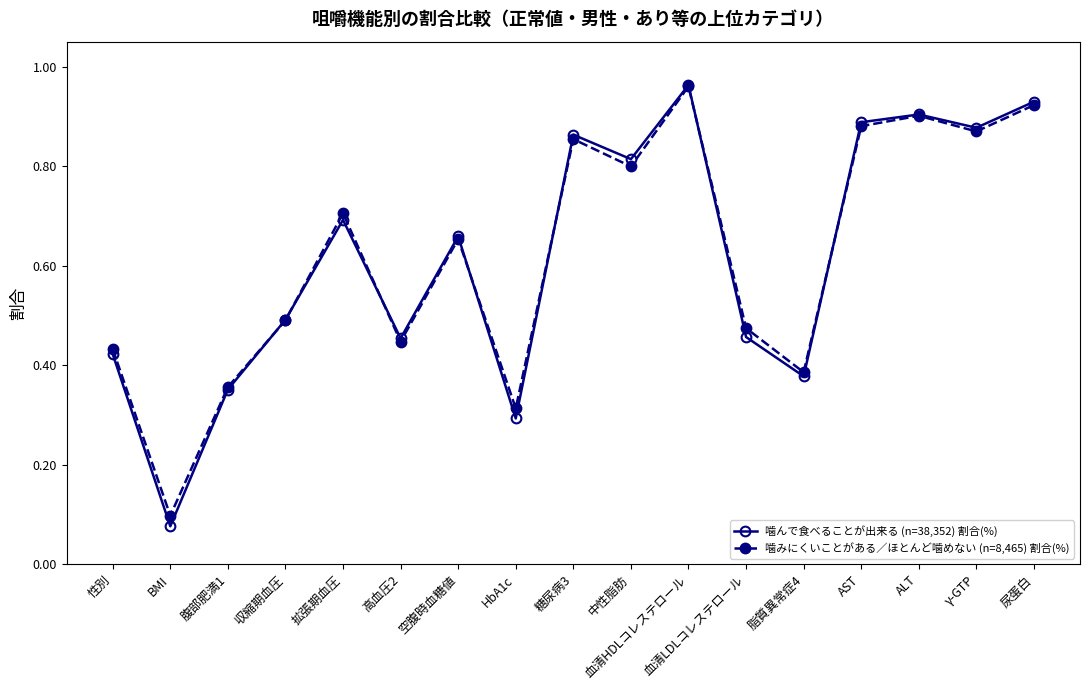

Which label corresponds to the smallest value in the chart?

BMI